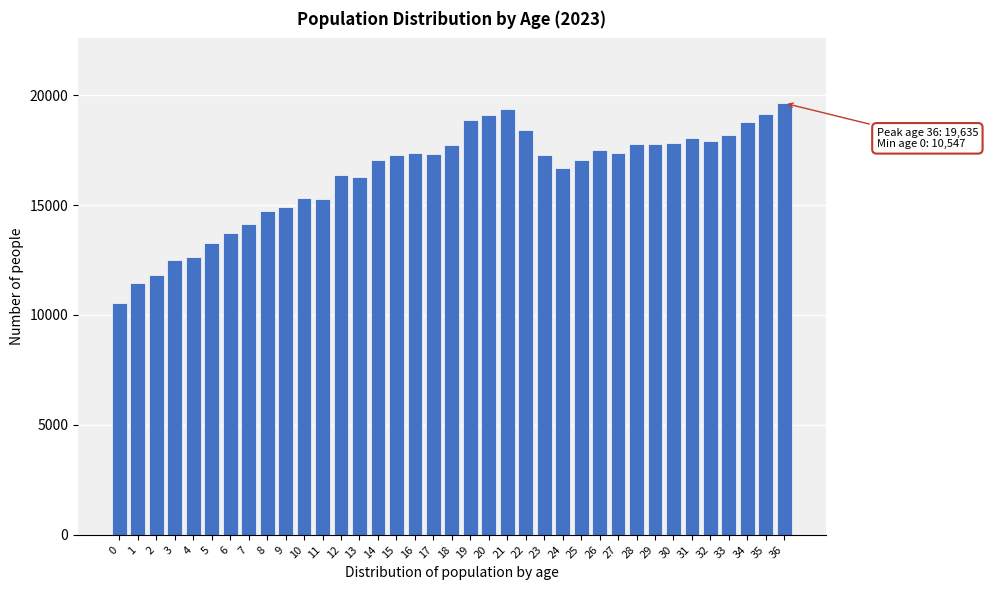

What is the average value?

16390